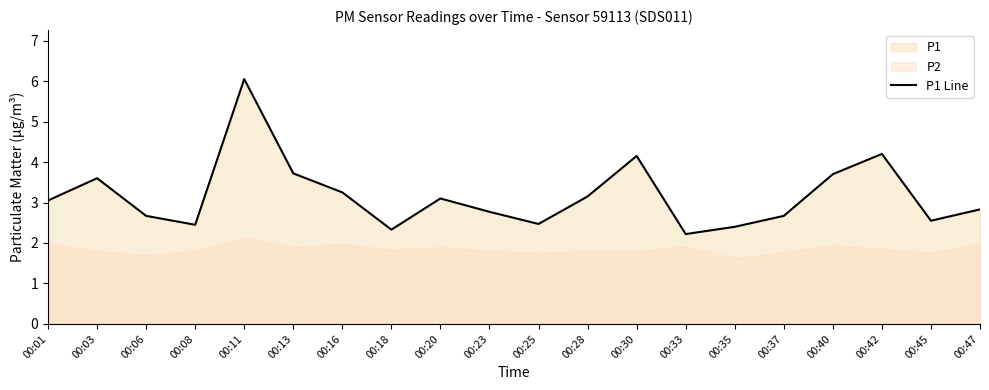

Count the number of values greater than 3.

10